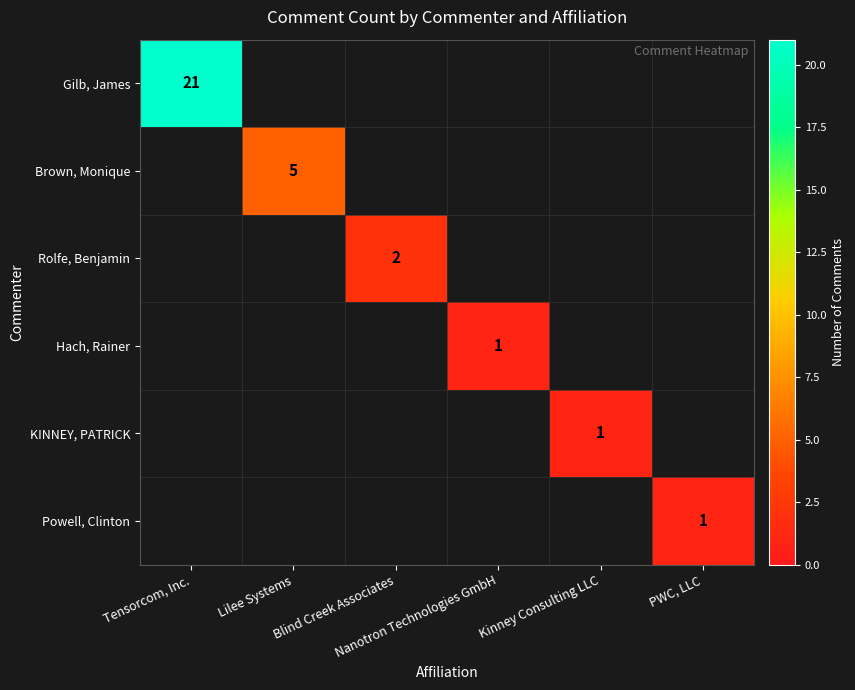

Rank the categories by Powell, Clinton value from lowest to highest.

Tensorcom, Inc., Lilee Systems, Blind Creek Associates, Nanotron Technologies GmbH, Kinney Consulting LLC, PWC, LLC